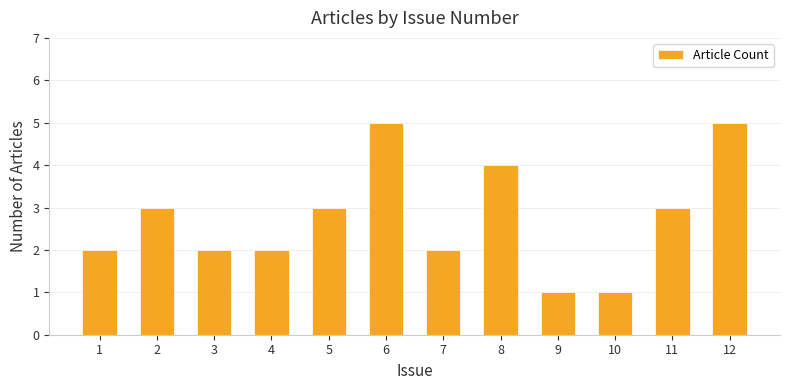

What is the greatest value displayed?

5